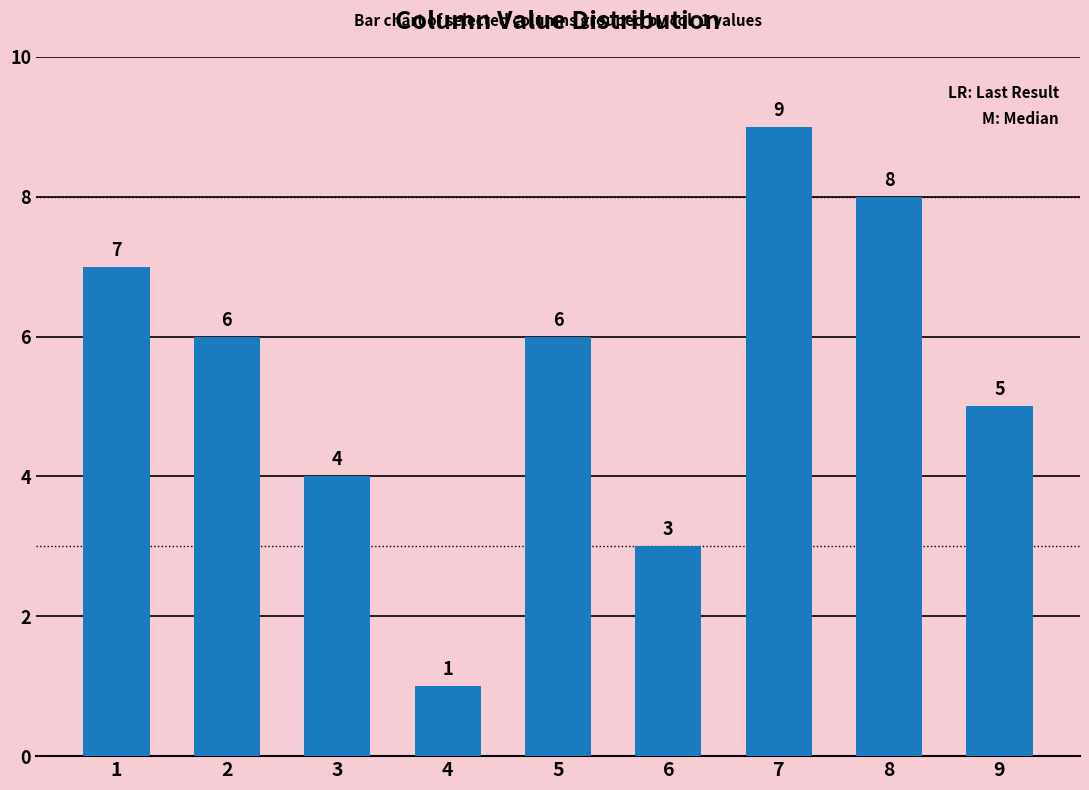

Does the chart contain any negative values?

No